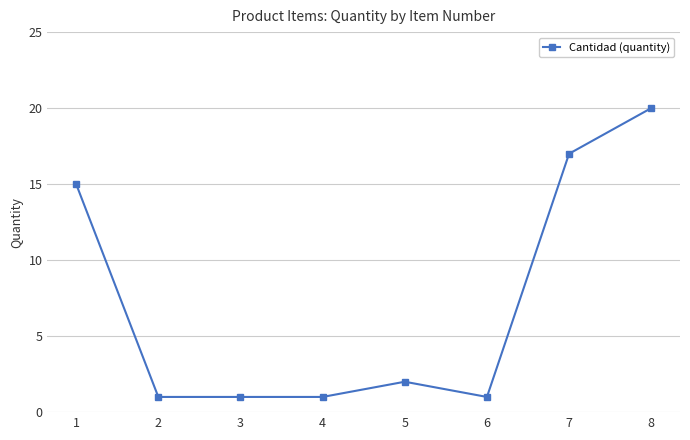

How many categories are shown in the chart?

8